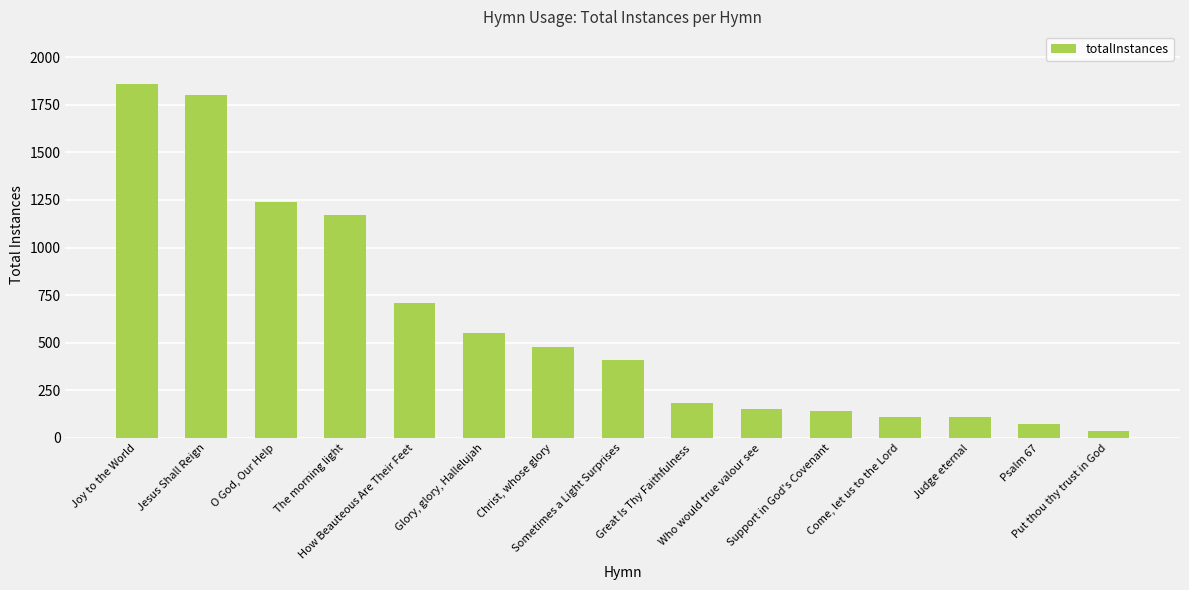

How many distinct data groups are displayed?

1